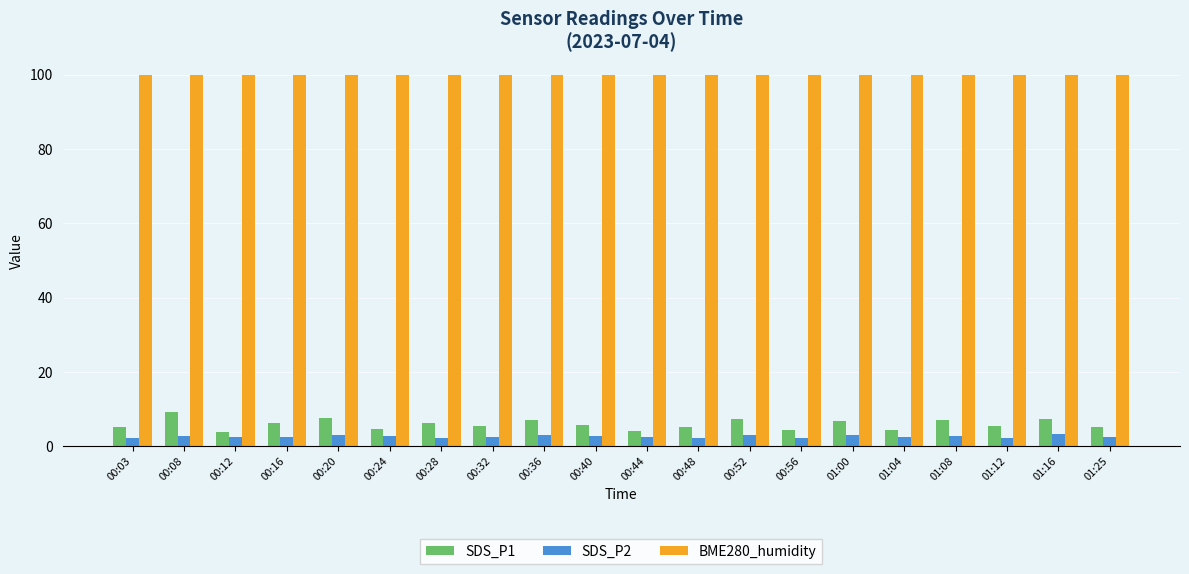

What is the sum of the SDS_P1 values at 00:03 and 01:04?

9.5